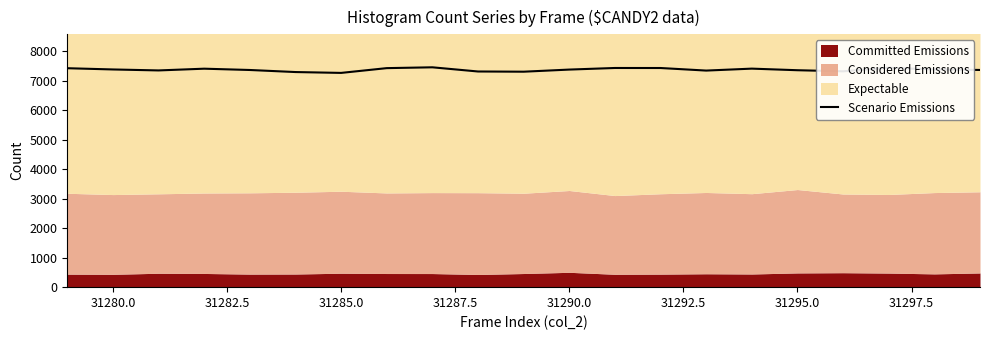

What is the lowest value of the Scenario Emissions series?

7273